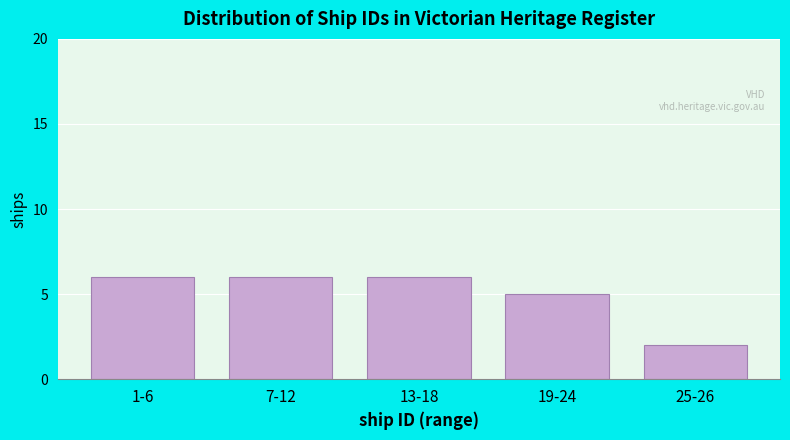

Reading left to right, list all the values displayed in this chart.

6	6	6	5	2